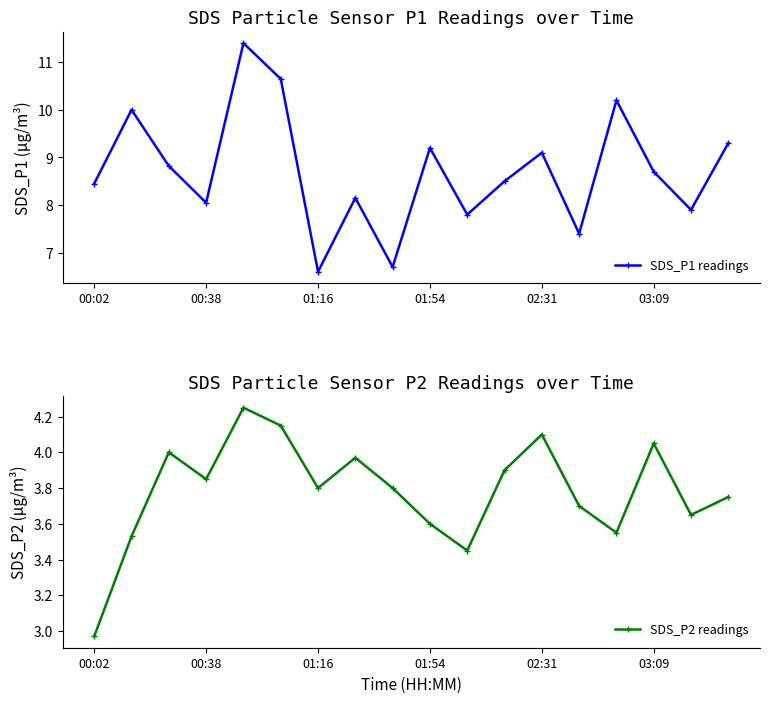

At which label is SDS_P1 readings closest to 9?

02:31